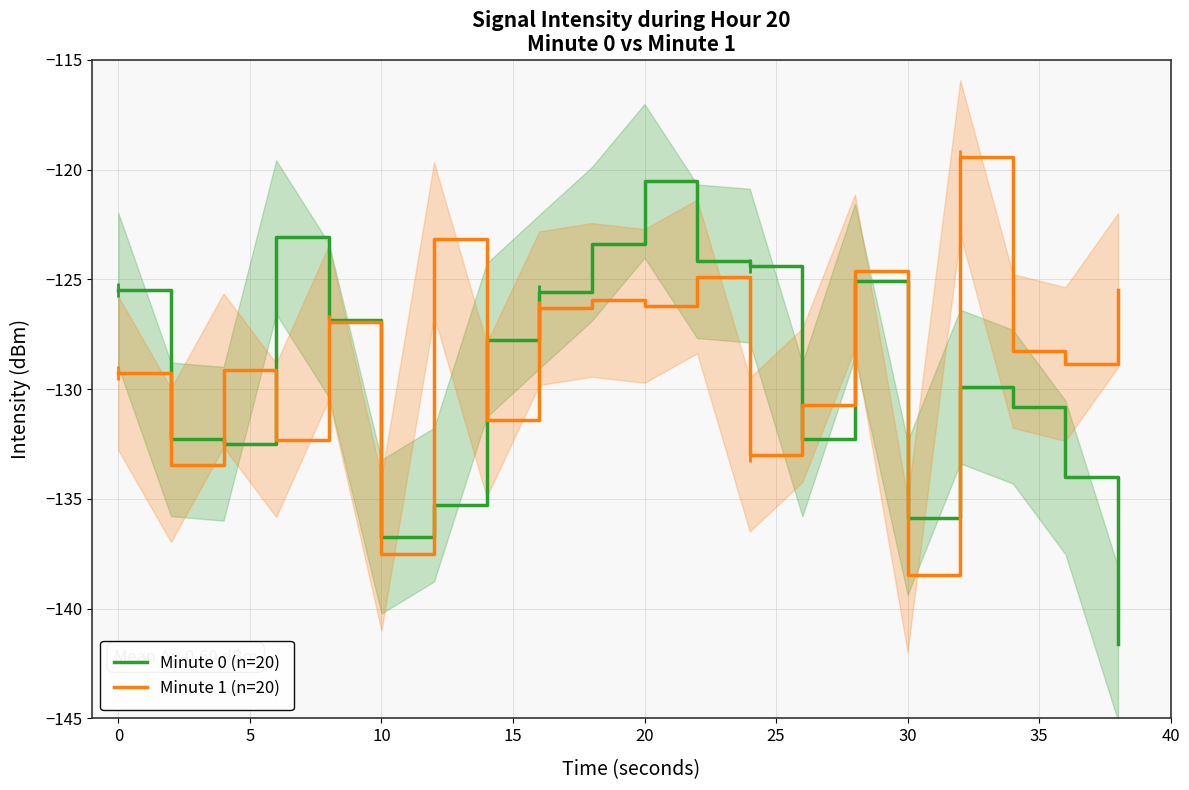

How many distinct data groups are displayed?

2